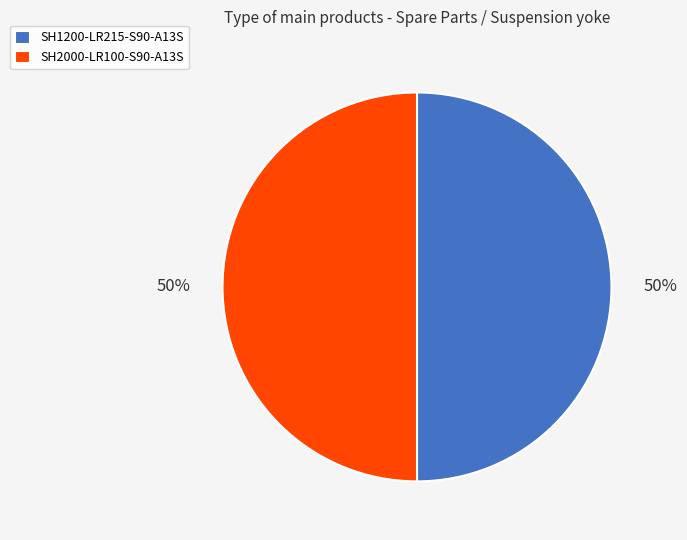

Combined, do SH2000-LR100-S90-A13S and SH1200-LR215-S90-A13S account for over 50%?

Yes